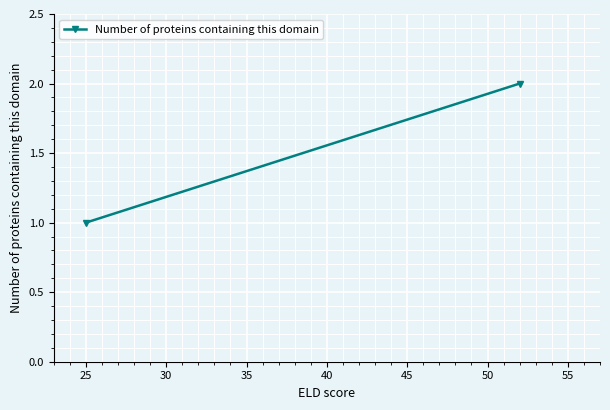

True or false: the data shows 1 at 25.

False